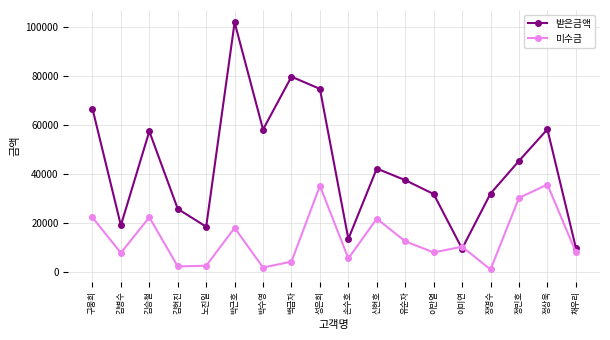

Rank the series by their maximum value, from highest to lowest.

받은금액, 미수금